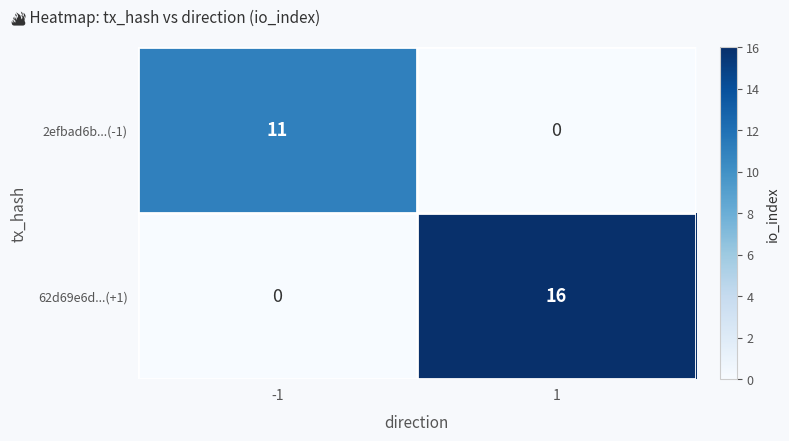

What is the difference between the highest and lowest values at 1?

16